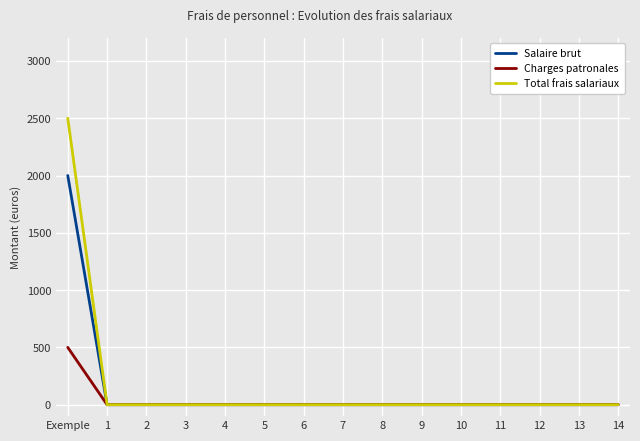

At which label does Total frais salariaux reach its minimum?

1